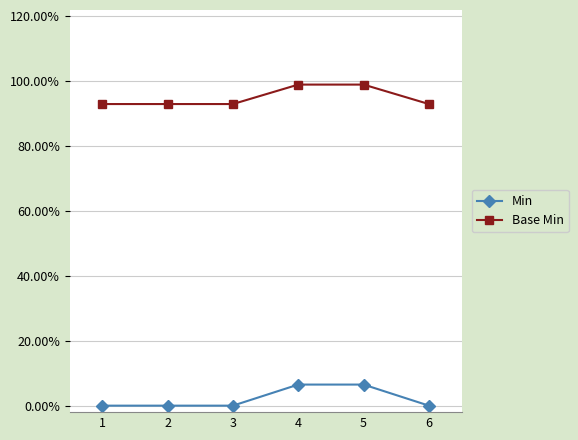

True or false: Min and Base Min intersect in this chart.

False